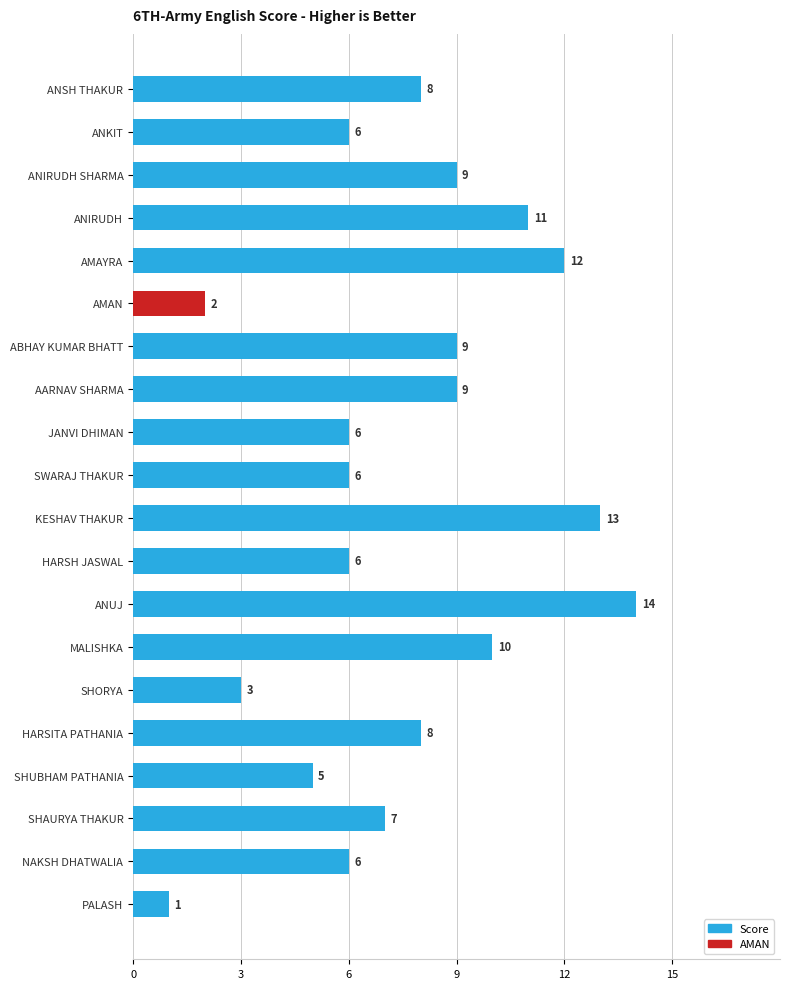

Read the value at KESHAV THAKUR, to the nearest 10.

10